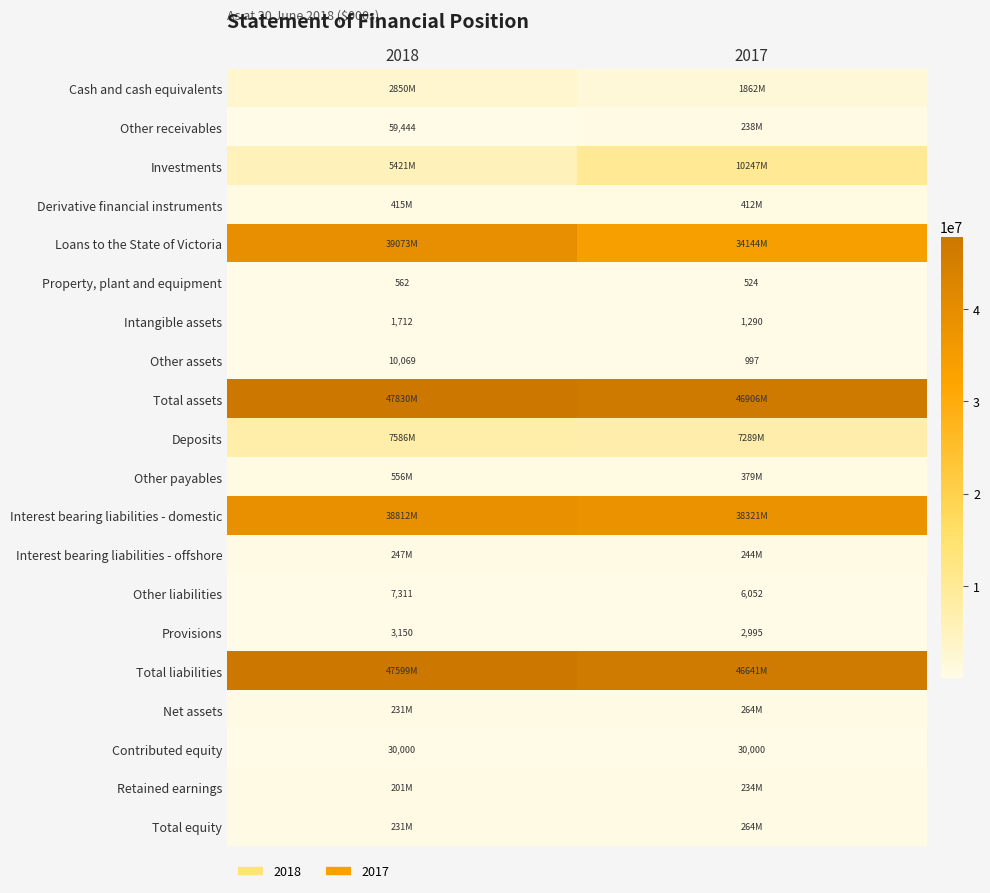

What is the approximate value of Other assets at 2017, to the nearest 50?

1000